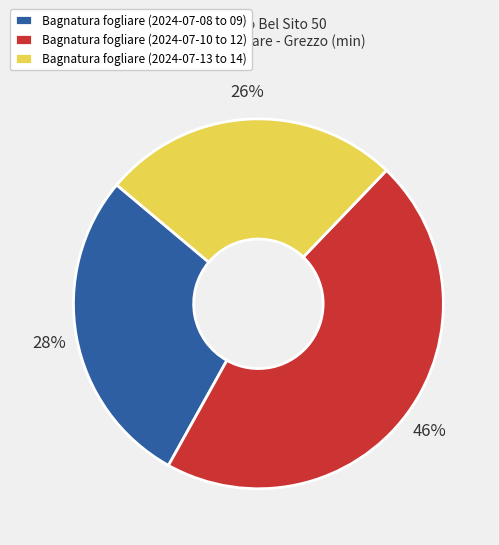

To the nearest percent, what is the combined percentage of Bagnatura fogliare (2024-07-10 to 12) and Bagnatura fogliare (2024-07-13 to 14)?

72%